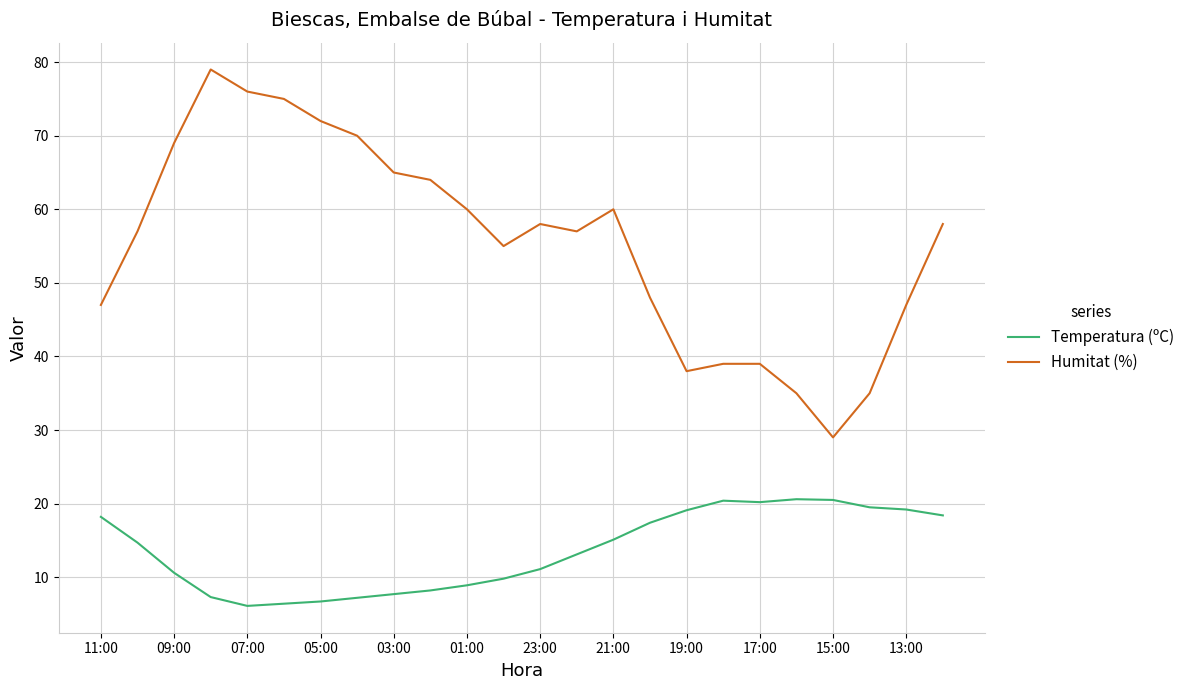

At how many categories does at least one series exceed 53?

15